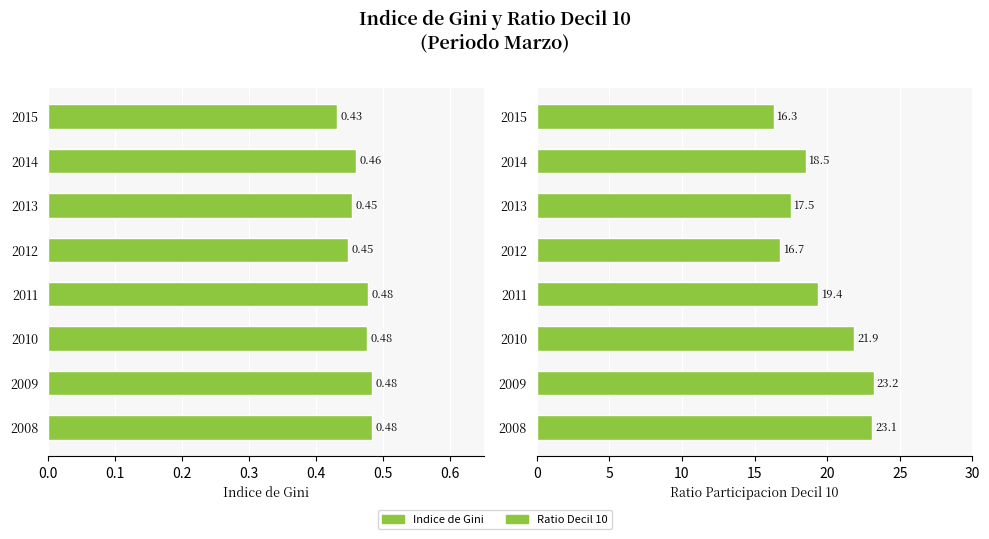

Is it true that Ratio decil 10 equals 29.3 at 2014?

False